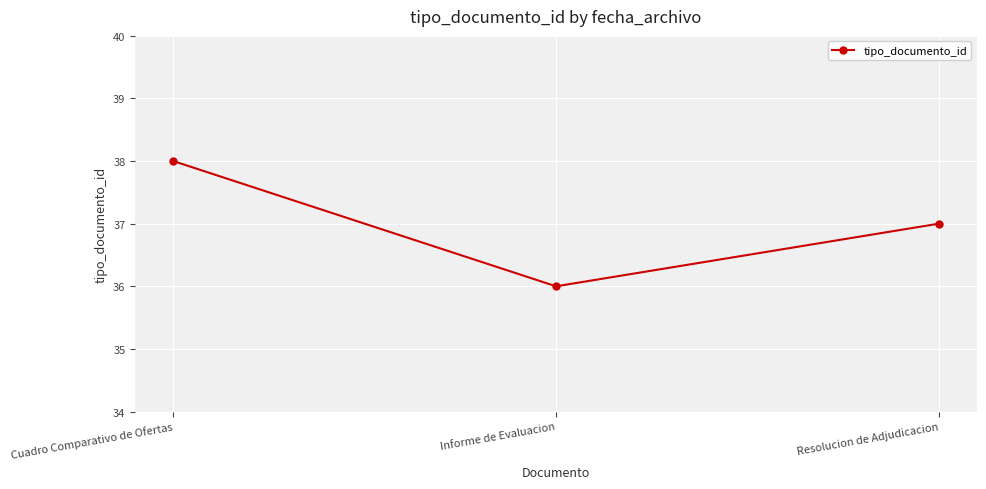

Reading right to left, extract all data points from this chart.

37	36	38